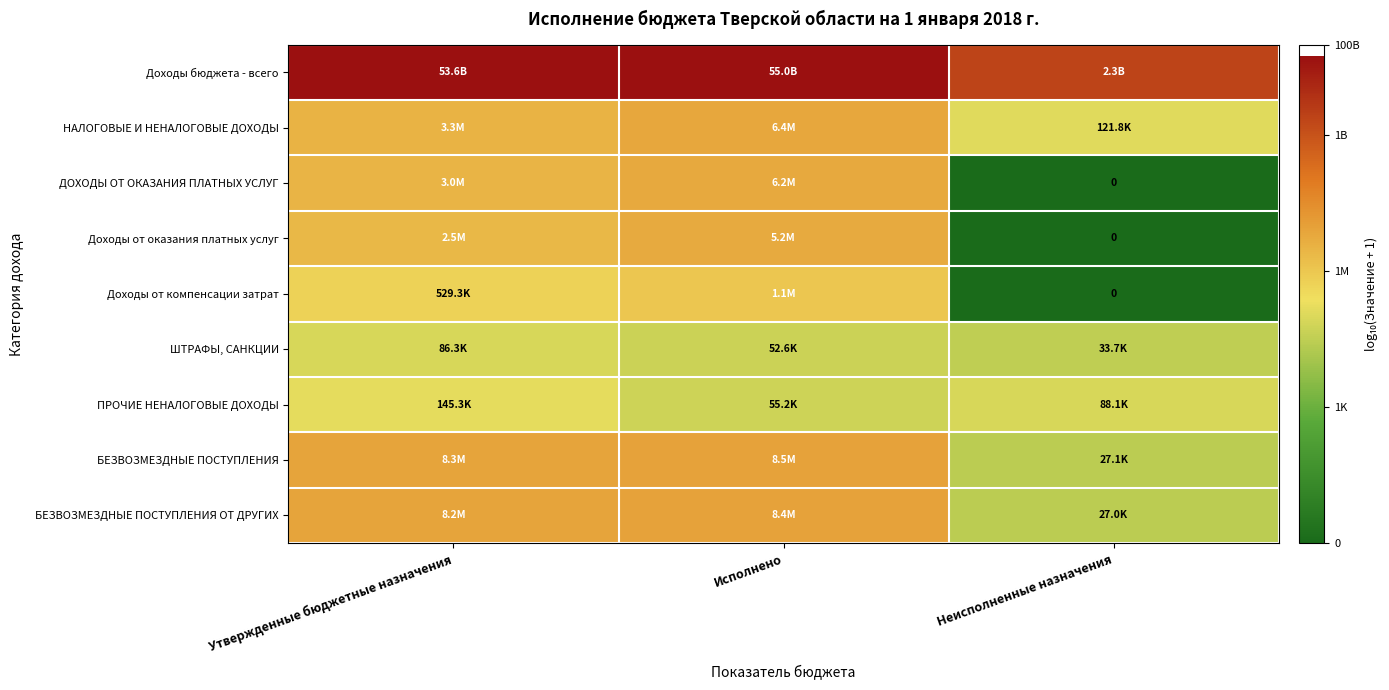

Is the value of БЕЗВОЗМЕЗДНЫЕ ПОСТУПЛЕНИЯ at Исполнено greater than the value of НАЛОГОВЫЕ И НЕНАЛОГОВЫЕ ДОХОДЫ at Исполнено?

Yes